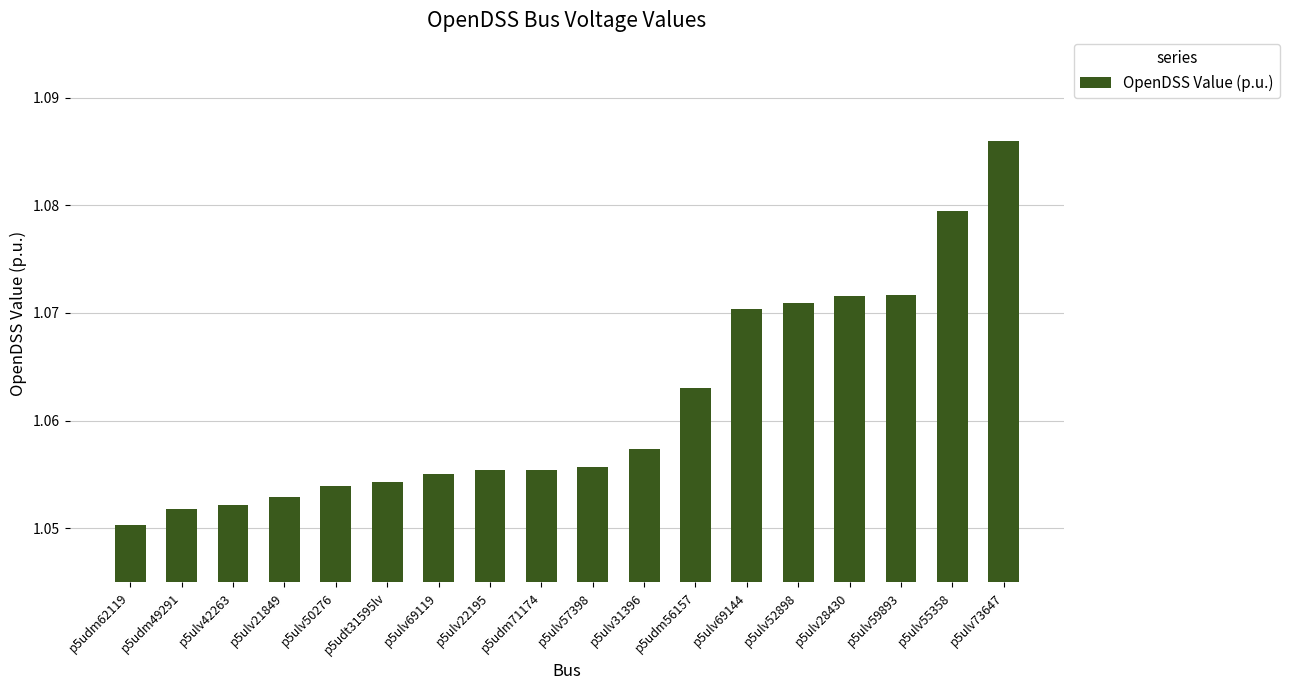

What position from the right is p5ulv42263?

16